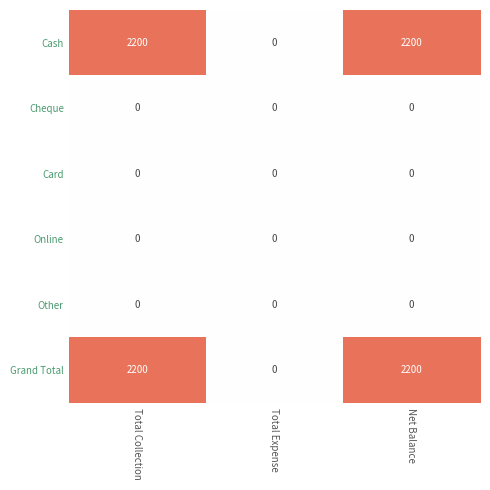

What is the difference between the second highest and minimum values in the Grand Total series?

2200